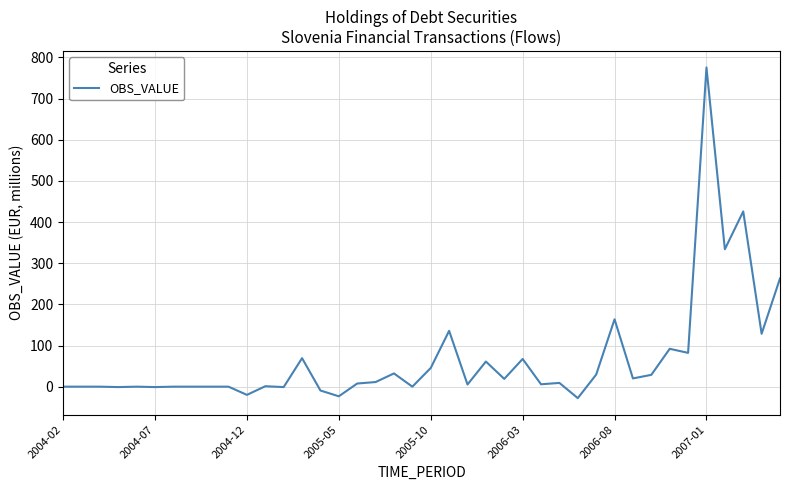

What is the greatest value displayed?

775.7